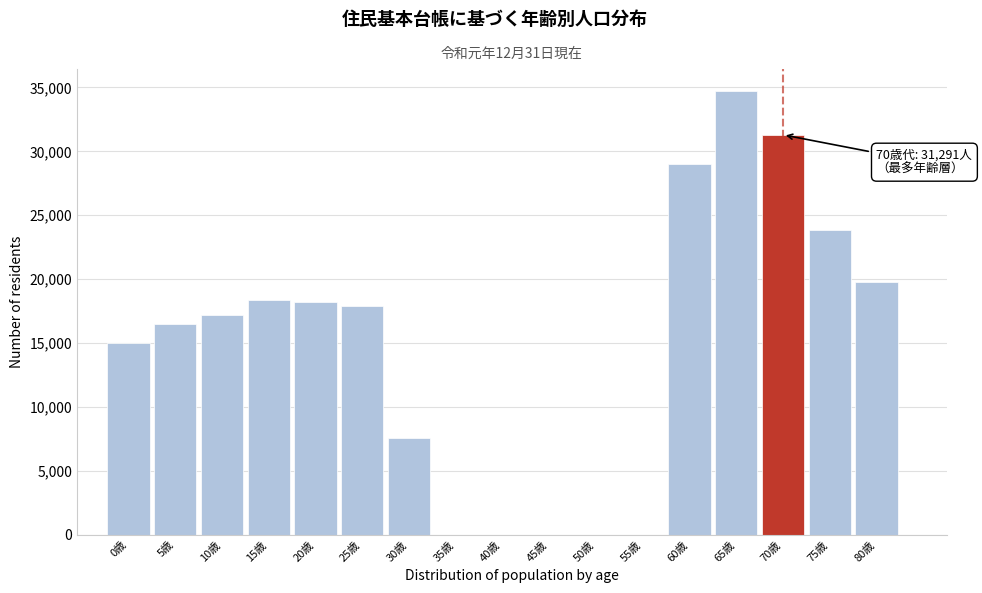

Reading left to right, extract all data points from this chart.

0歳=14972	5歳=16483	10歳=17189	15歳=18375	20歳=18206	25歳=17878	30歳=7578	35歳=0	40歳=0	45歳=0	50歳=0	55歳=0	60歳=28980	65歳=34697	70歳=31291	75歳=23876	80歳=19785